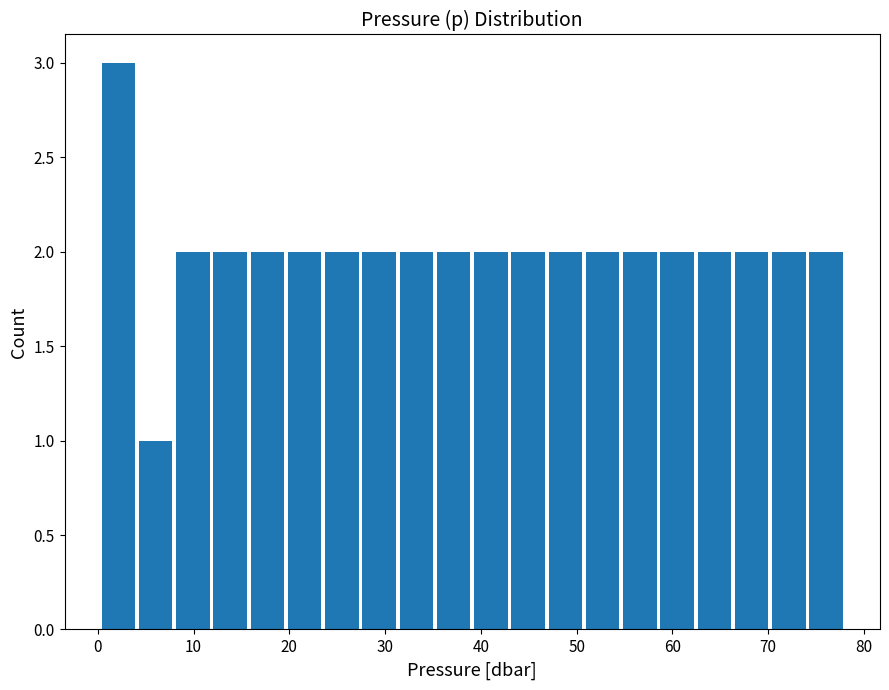

Read against the x-axis, roughly where is the centre of the tallest bar?

2